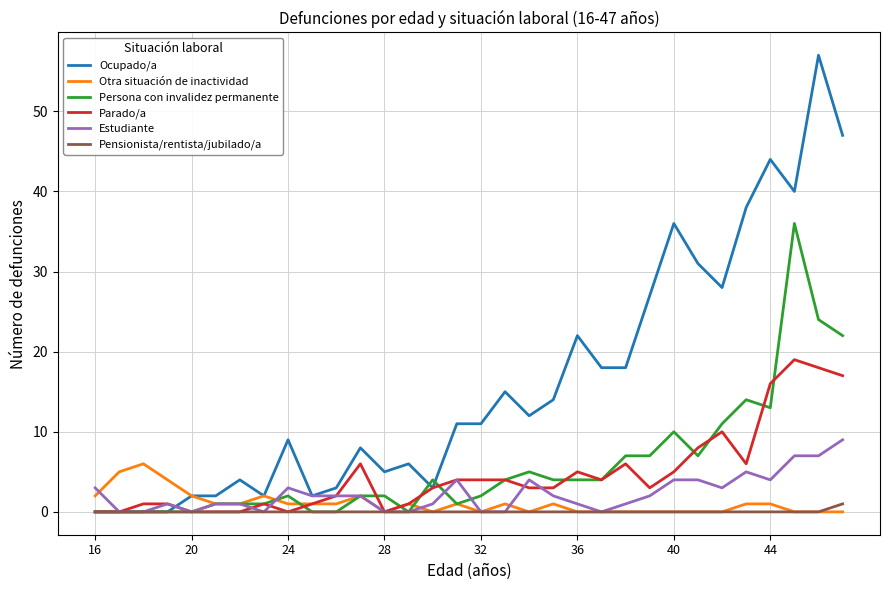

Which series has the largest total across all categories?

Ocupado/a